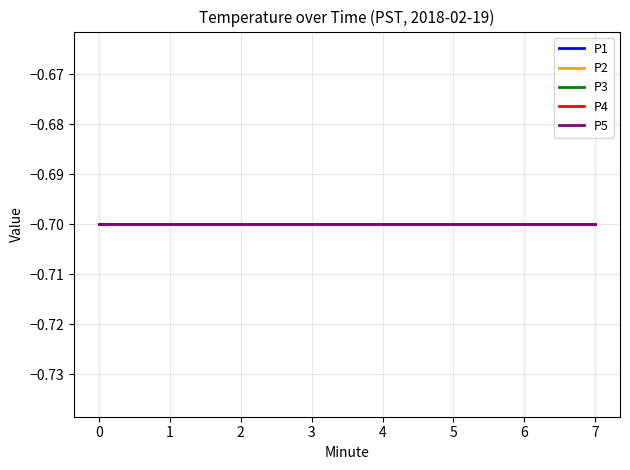

How many categories are shown in the chart?

18